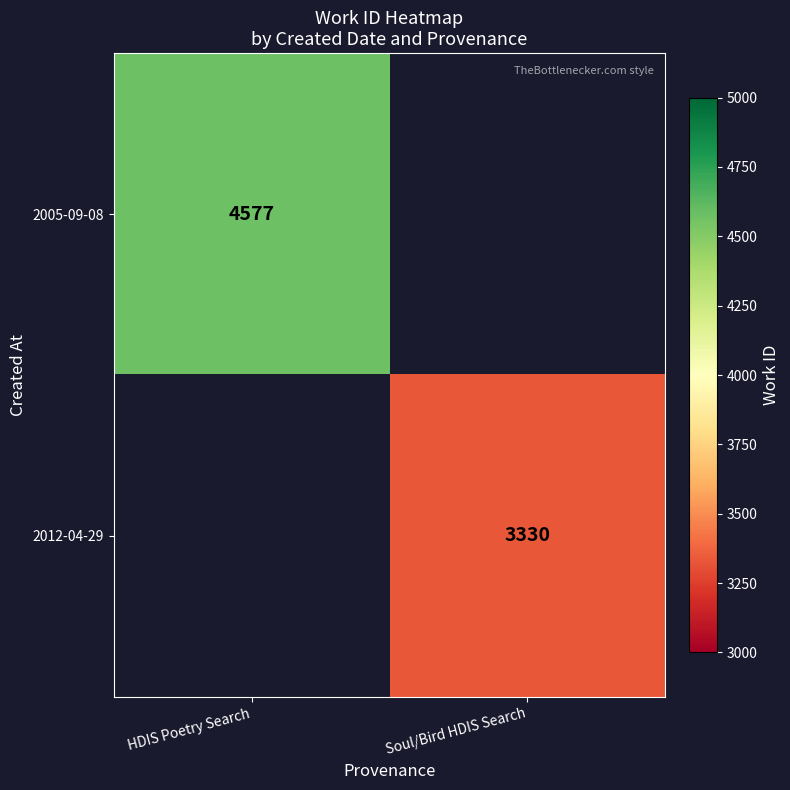

True or false: 2005-09-08 has a value of 4577 at HDIS Poetry Search.

True